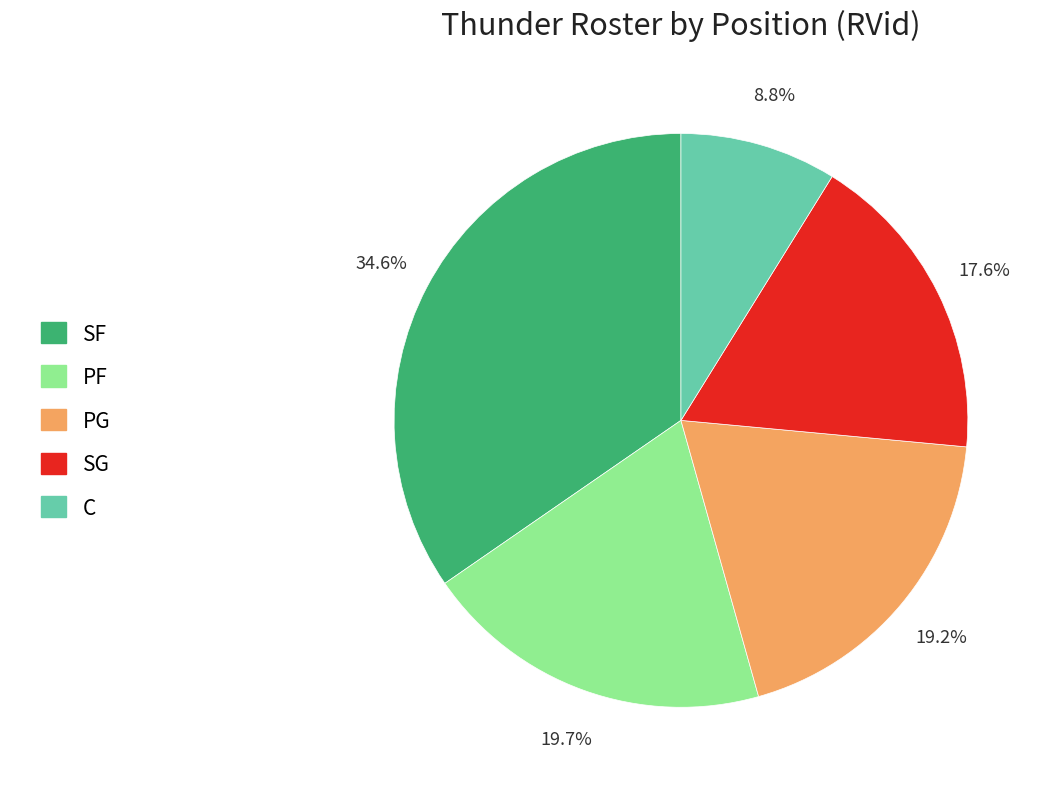

Which slice is the largest?

SF